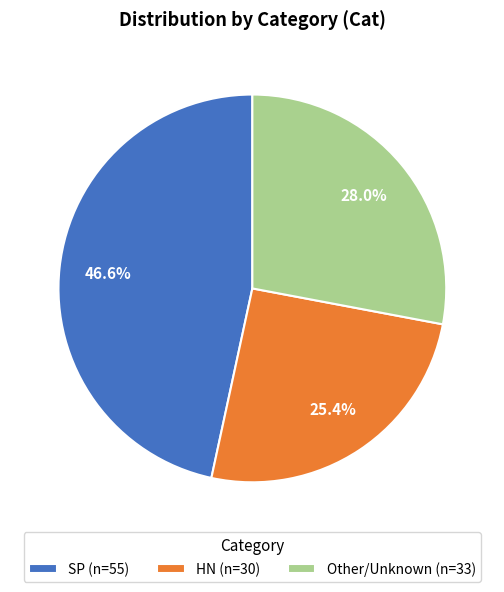

Is there a majority slice in this chart?

No